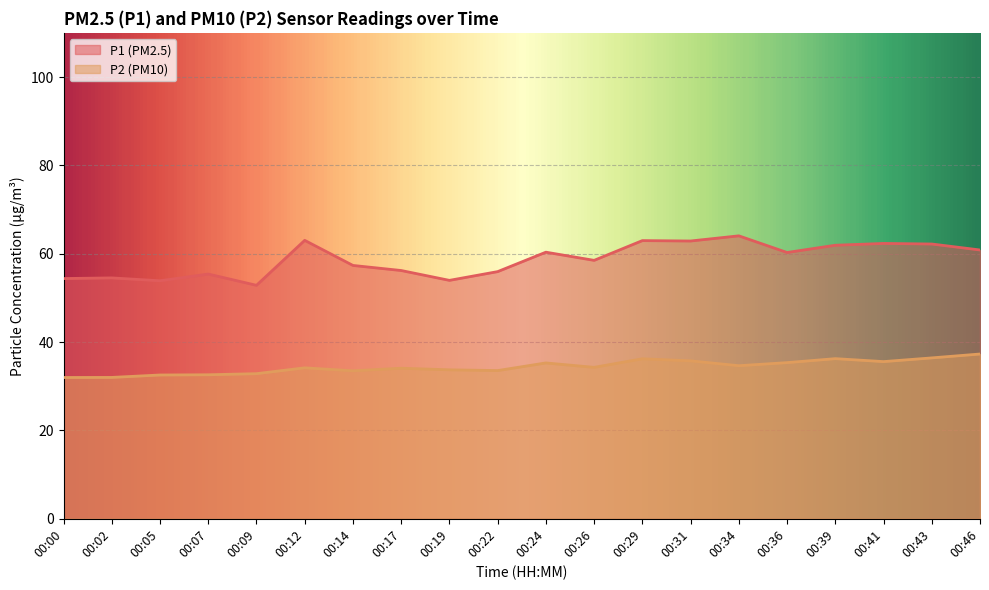

Reading left to right, what are all the values shown in this chart?

P1: 00:00=54.4	00:02=54.5	00:05=53.9	00:07=55.4	00:09=52.9	00:12=63.0	00:14=57.4	00:17=56.2	00:19=54.0	00:22=56.0	00:24=60.4	00:26=58.5	00:29=63.0	00:31=62.9	00:34=64.0	00:36=60.3	00:39=61.9	00:41=62.3	00:43=62.2	00:46=60.9
P2: 00:00=32.0	00:02=32.0	00:05=32.5	00:07=32.6	00:09=32.9	00:12=34.2	00:14=33.5	00:17=34.1	00:19=33.7	00:22=33.5	00:24=35.3	00:26=34.3	00:29=36.2	00:31=35.8	00:34=34.6	00:36=35.4	00:39=36.2	00:41=35.6	00:43=36.4	00:46=37.3